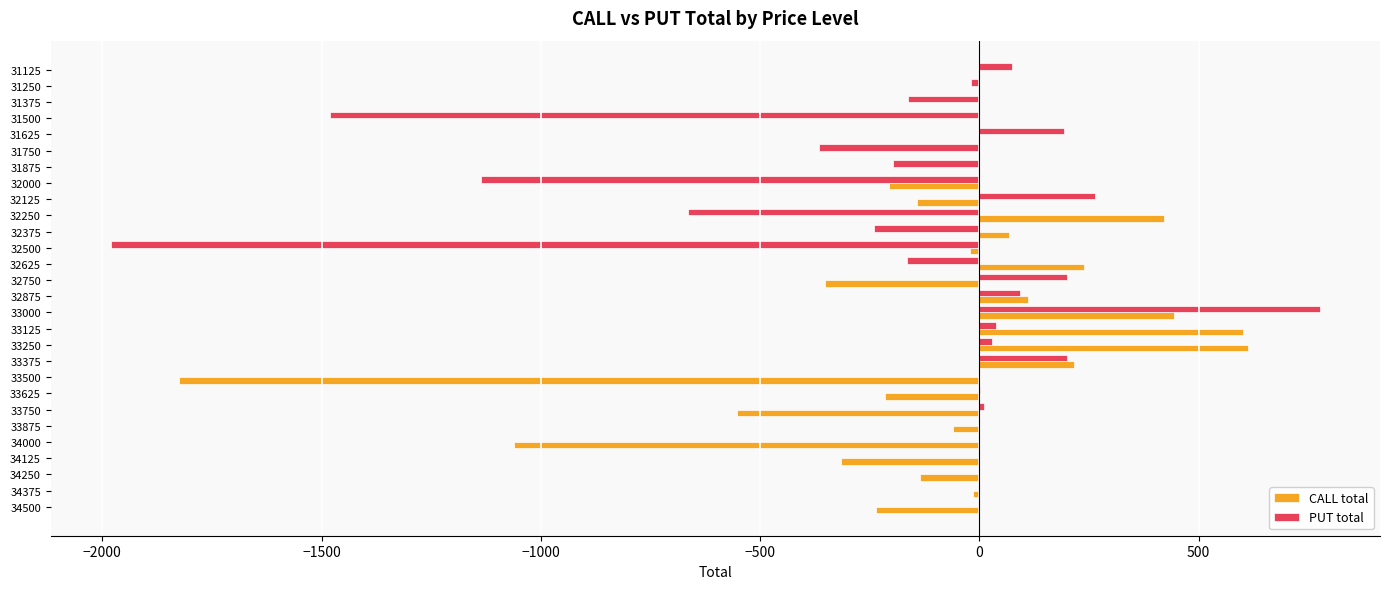

Which series changed the most between 32500 and 32375?

PUT total